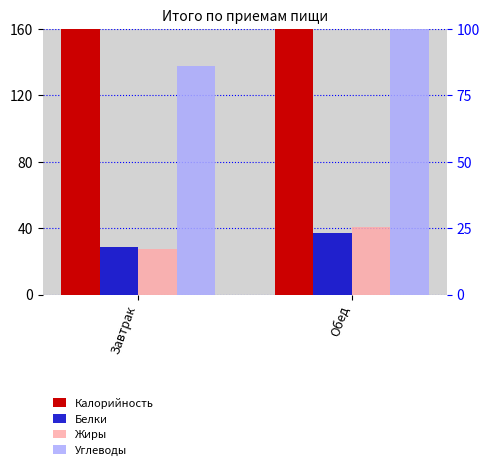

Reading right to left, transcribe all the data shown in this chart.

Калорийность: 825.6	584.3
Белки: 23.3	17.7
Жиры: 25.6	17.0
Углеводы: 121.9	86.1